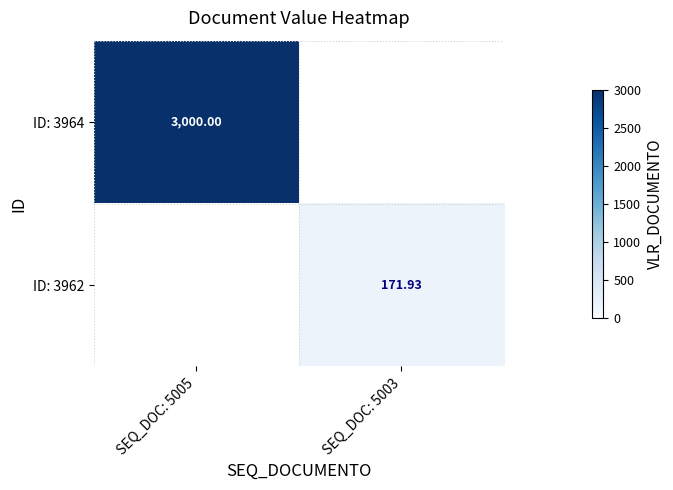

The ID: 3964 series shows 2085.4 at SEQ_DOC: 5005. True or false?

False